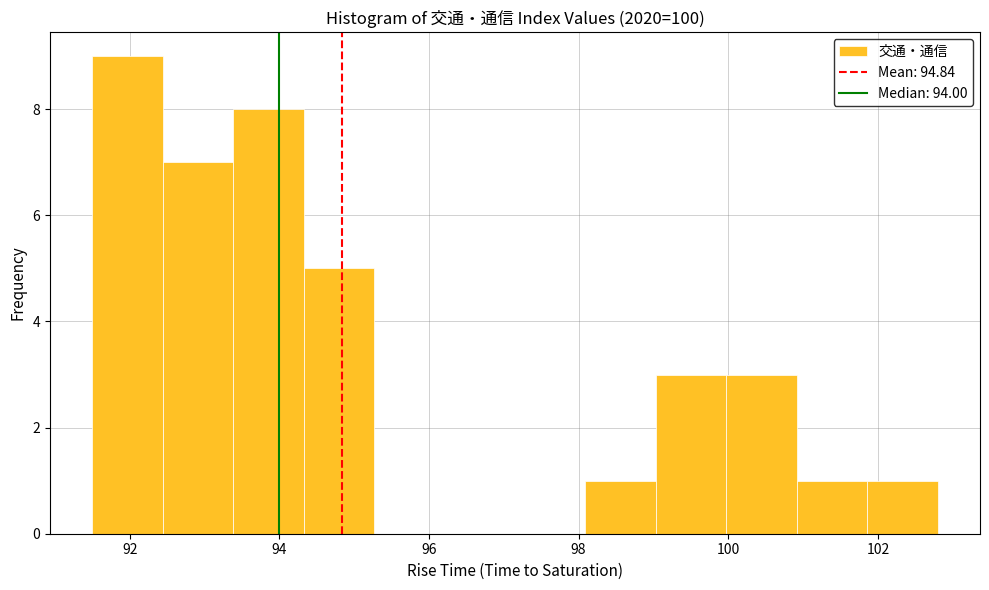

How tall is the bar that spans 101.8 to 102.8 on the x-axis? Neither the bar edges nor the heights are printed on the chart, so give them approximately, as read against the axes.

1